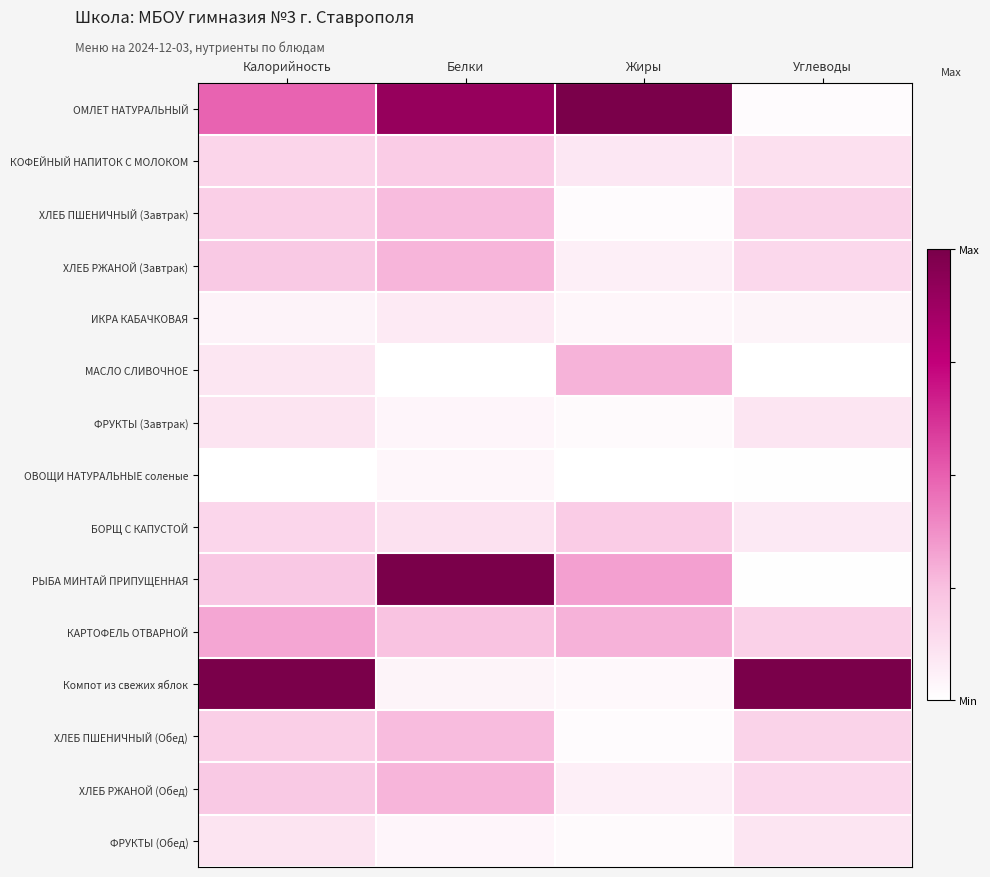

Reading left to right, list all the values displayed in this chart.

ОМЛЕТ НАТУРАЛЬНЫЙ: Калорийность=0.5	Белки=0.9	Жиры=1.0	Углеводы=0.0
КОФЕЙНЫЙ НАПИТОК С МОЛОКОМ: Калорийность=0.2	Белки=0.2	Жиры=0.1	Углеводы=0.1
ХЛЕБ ПШЕНИЧНЫЙ (Завтрак): Калорийность=0.2	Белки=0.3	Жиры=0.0	Углеводы=0.2
ХЛЕБ РЖАНОЙ (Завтрак): Калорийность=0.2	Белки=0.3	Жиры=0.1	Углеводы=0.2
ИКРА КАБАЧКОВАЯ: Калорийность=0.0	Белки=0.1	Жиры=0.0	Углеводы=0.0
МАСЛО СЛИВОЧНОЕ: Калорийность=0.1	Белки=0.0	Жиры=0.3	Углеводы=0.0
ФРУКТЫ (Завтрак): Калорийность=0.1	Белки=0.0	Жиры=0.0	Углеводы=0.1
ОВОЩИ НАТУРАЛЬНЫЕ соленые: Калорийность=0.0	Белки=0.0	Жиры=0.0	Углеводы=0.0
БОРЩ С КАПУСТОЙ: Калорийность=0.2	Белки=0.1	Жиры=0.2	Углеводы=0.1
РЫБА МИНТАЙ ПРИПУЩЕННАЯ: Калорийность=0.2	Белки=1.0	Жиры=0.3	Углеводы=0.0
КАРТОФЕЛЬ ОТВАРНОЙ: Калорийность=0.3	Белки=0.2	Жиры=0.3	Углеводы=0.2
Компот из свежих яблок: Калорийность=1.0	Белки=0.0	Жиры=0.0	Углеводы=1.0
ХЛЕБ ПШЕНИЧНЫЙ (Обед): Калорийность=0.2	Белки=0.3	Жиры=0.0	Углеводы=0.2
ХЛЕБ РЖАНОЙ (Обед): Калорийность=0.2	Белки=0.3	Жиры=0.1	Углеводы=0.2
ФРУКТЫ (Обед): Калорийность=0.1	Белки=0.0	Жиры=0.0	Углеводы=0.1